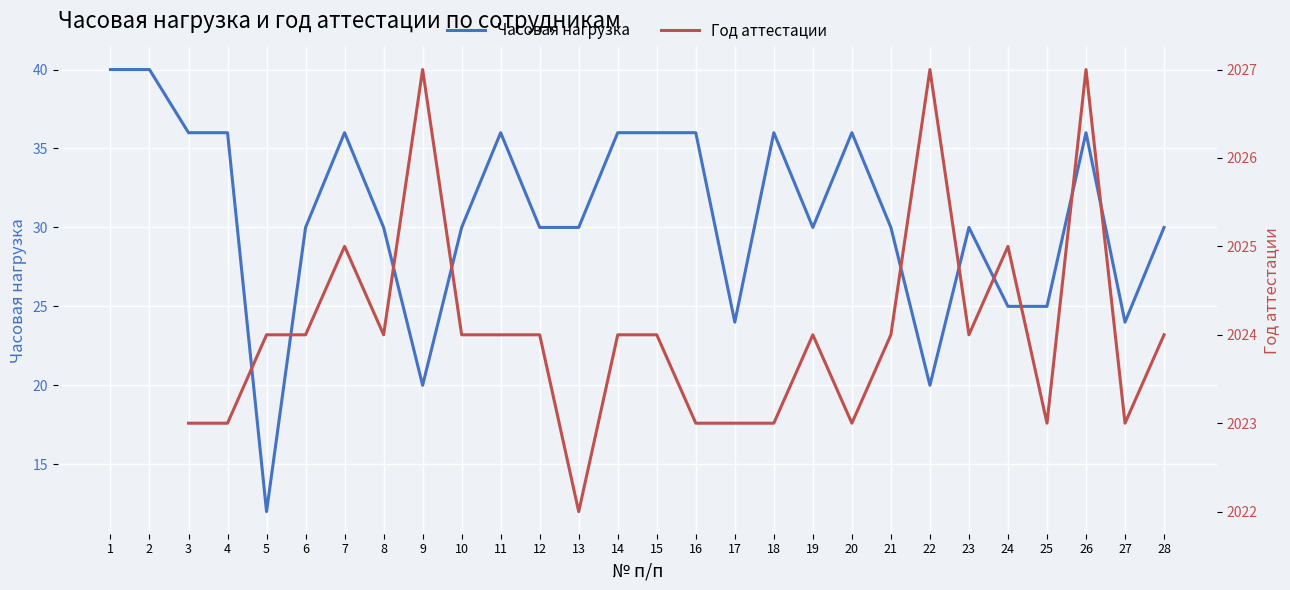

Between 22 and 8, which is larger?

8